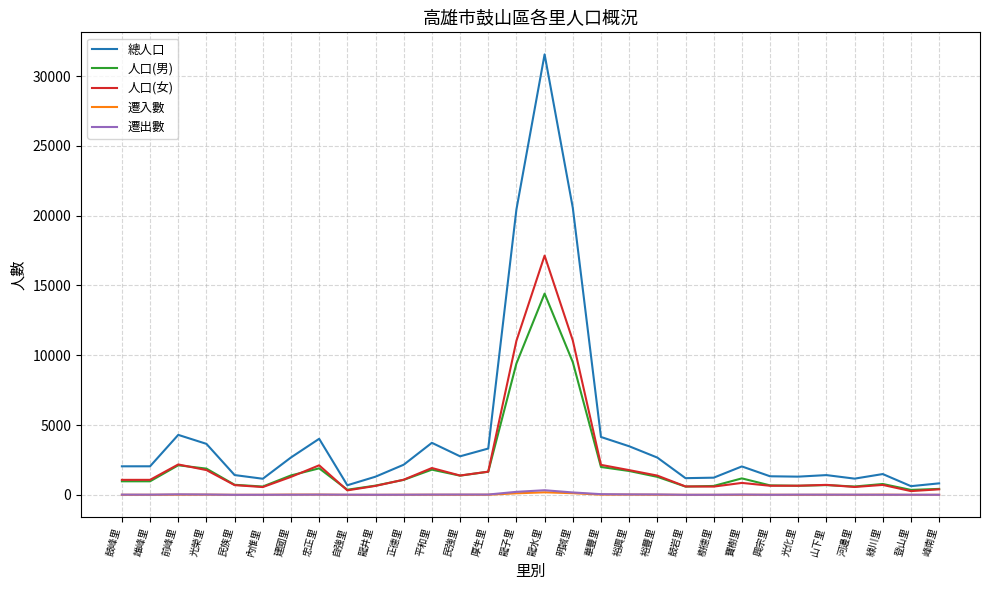

What is the total value across all series at 內惟里?

2317